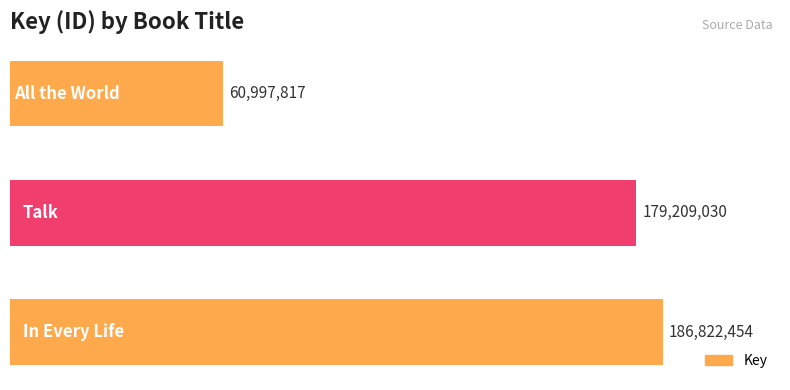

What is the minimum value shown in the chart?

60997817